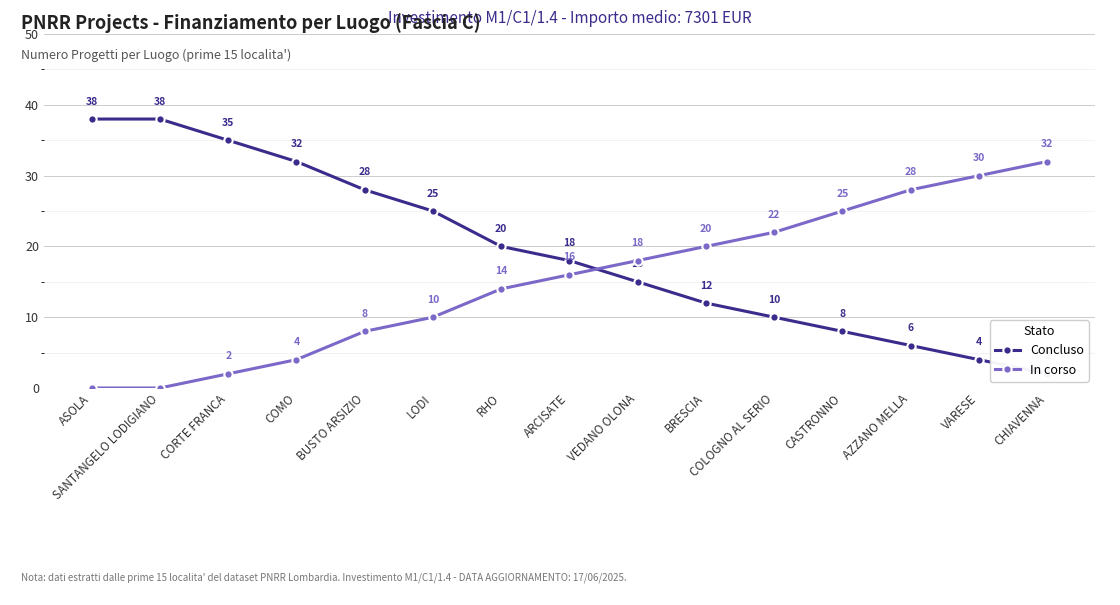

The Concluso series shows 12 at BRESCIA. True or false?

True